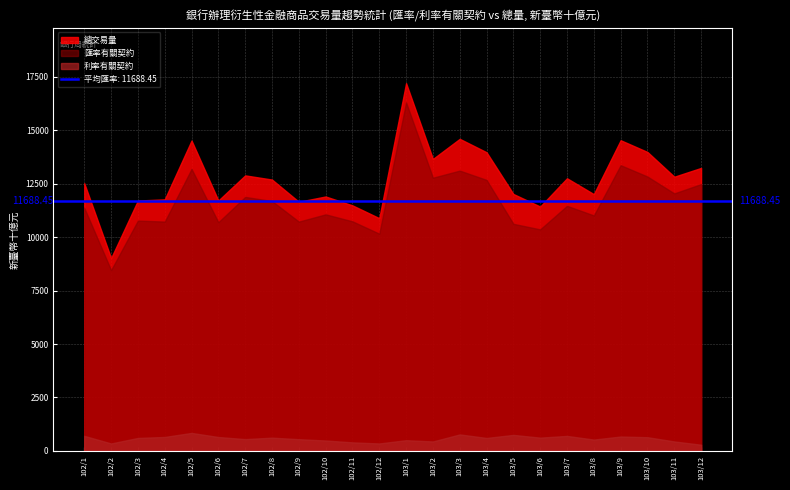

What is the smallest value displayed?

288.9